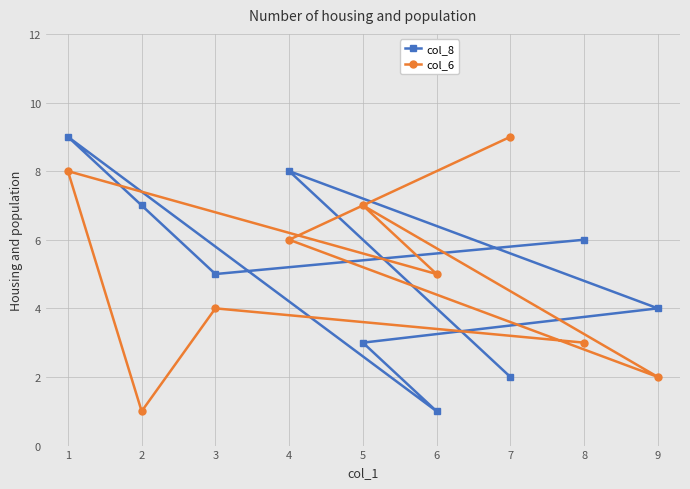

Is it true that col_8 equals 6 at 8?

True